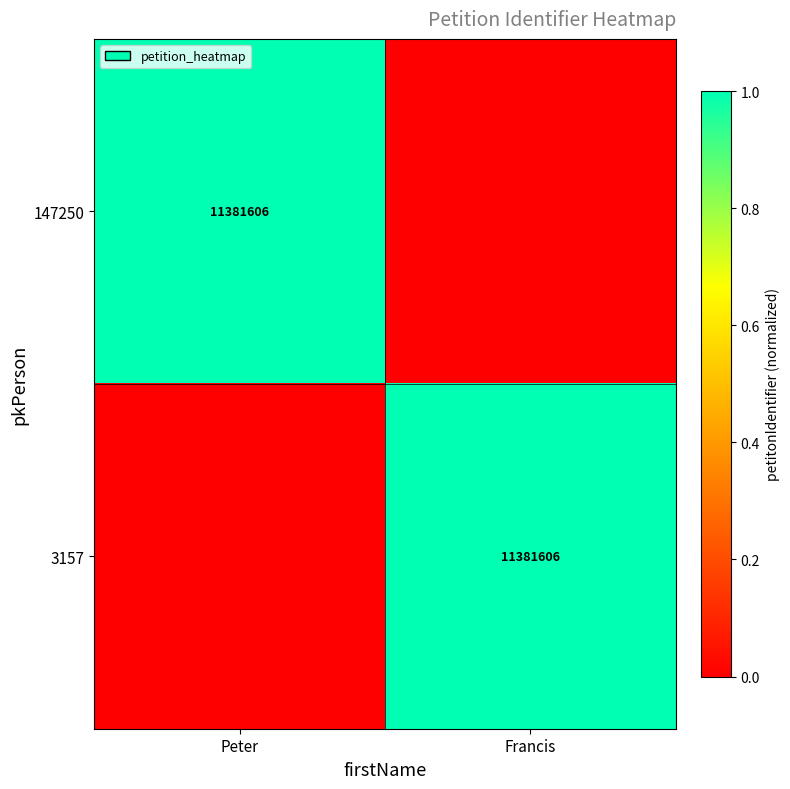

Is it true that 3157 equals 1 at Francis?

False